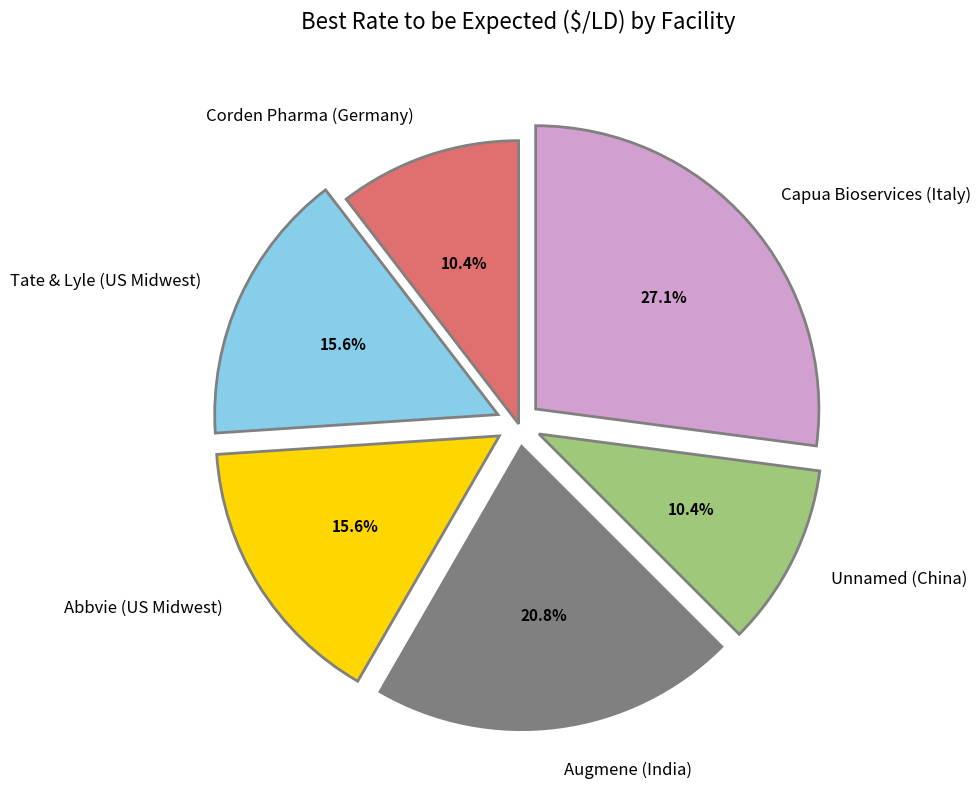

How many slices are in this pie chart?

6